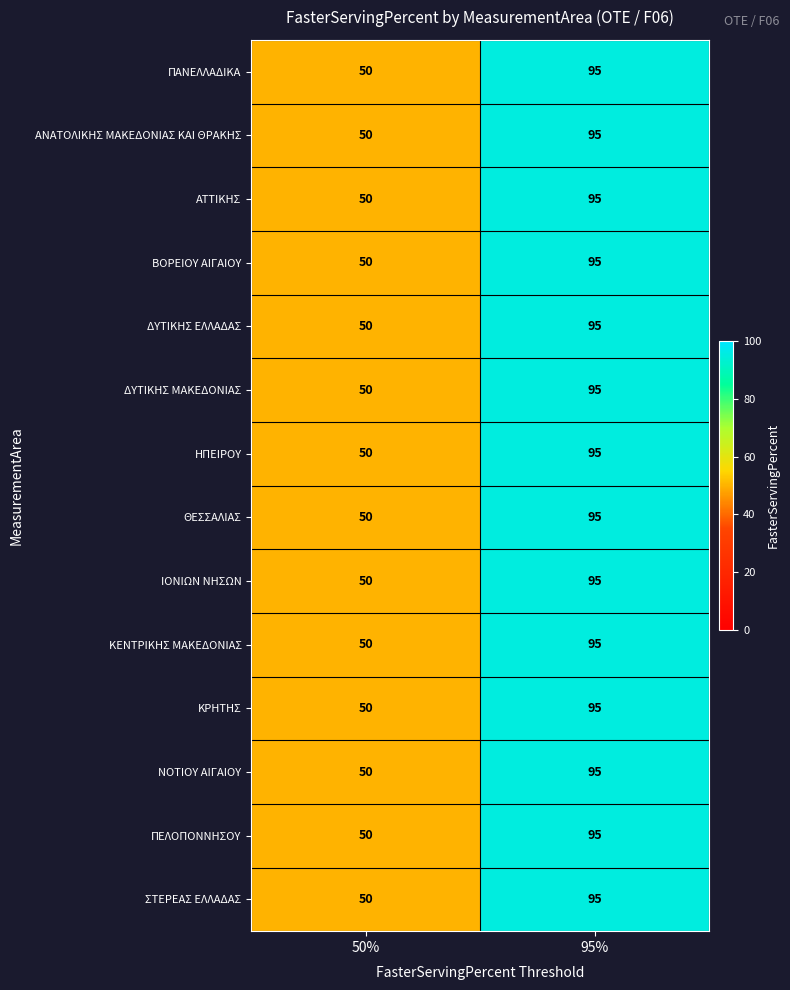

At which label is ΣΤΕΡΕΑΣ ΕΛΛΑΔΑΣ closest to 72?

50%